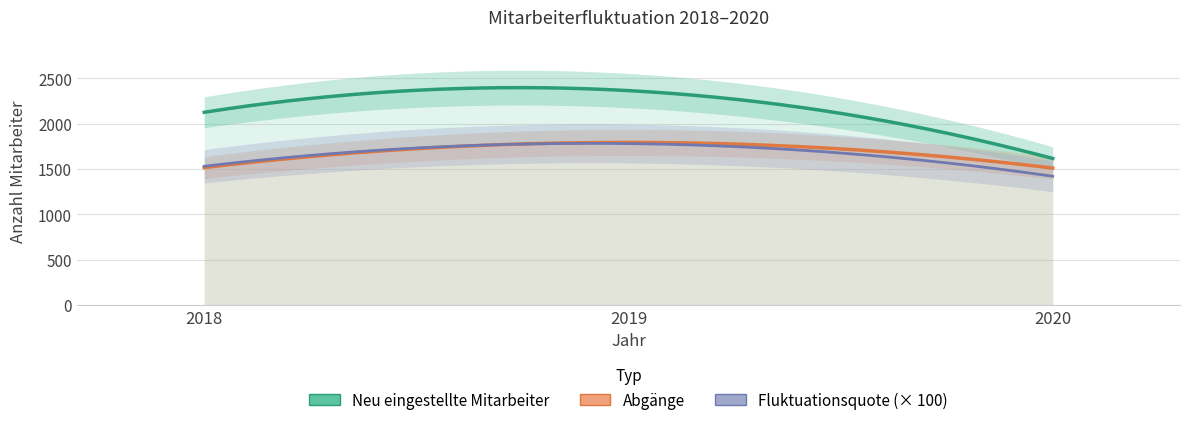

Read the Neu eingestellte Mitarbeiter value at 2019, to the nearest 10.

2360